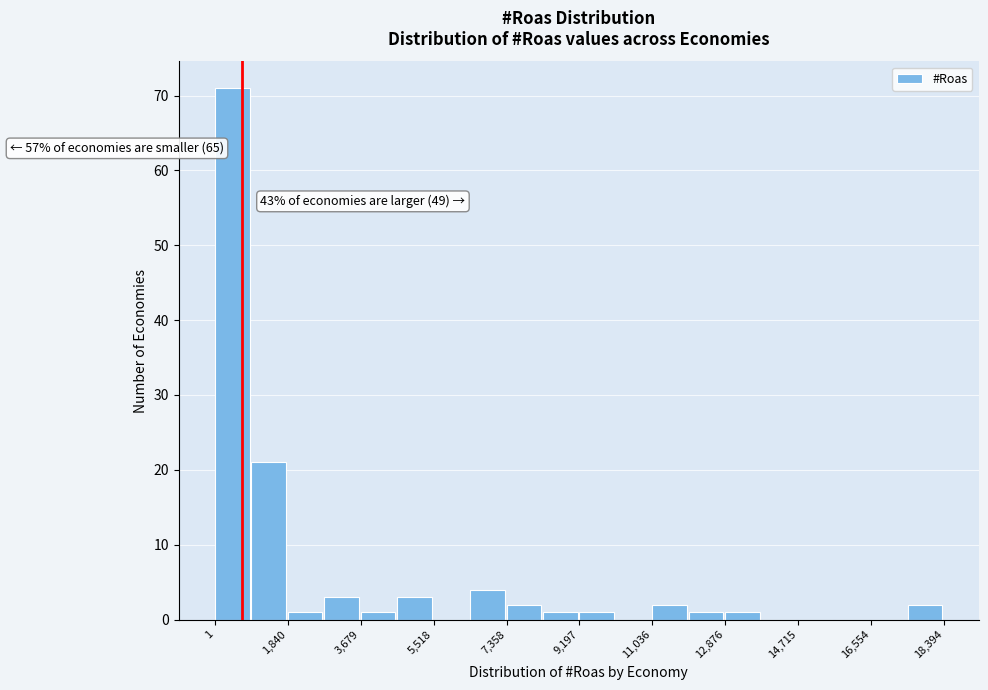

Over which range of the x-axis is the bar tallest?

0 to 1000